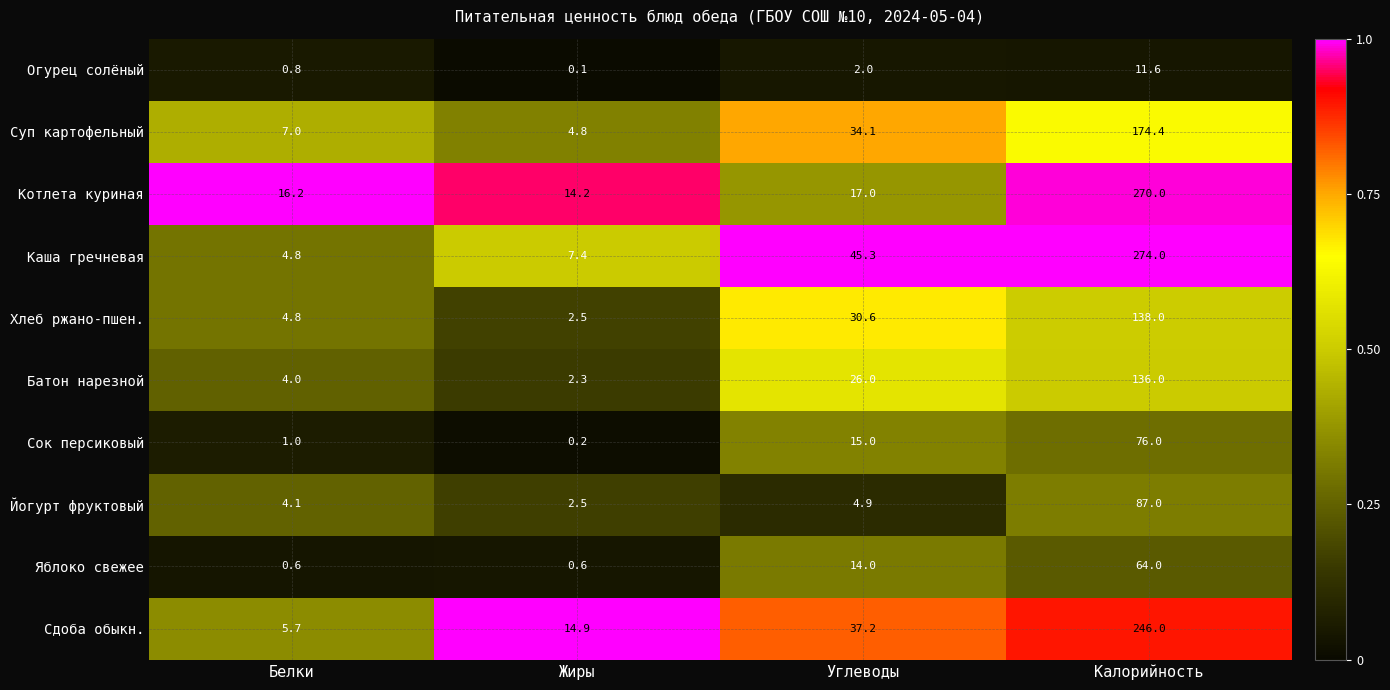

Rank the series by their maximum value, from lowest to highest.

Огурец солёный, Яблоко свежее, Сок персиковый, Йогурт фруктовый, Батон нарезной, Хлеб ржано-пшен., Суп картофельный, Сдоба обыкн., Котлета куриная, Каша гречневая